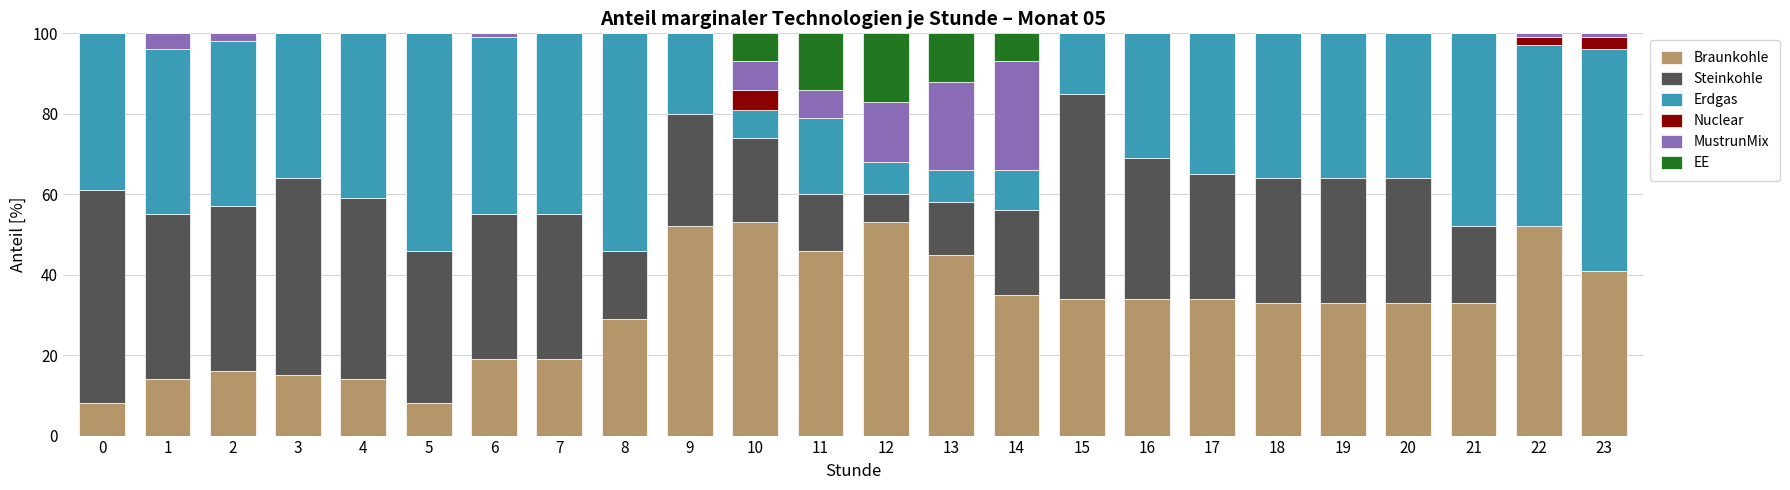

The Braunkohle series shows 45 at 15. True or false?

False